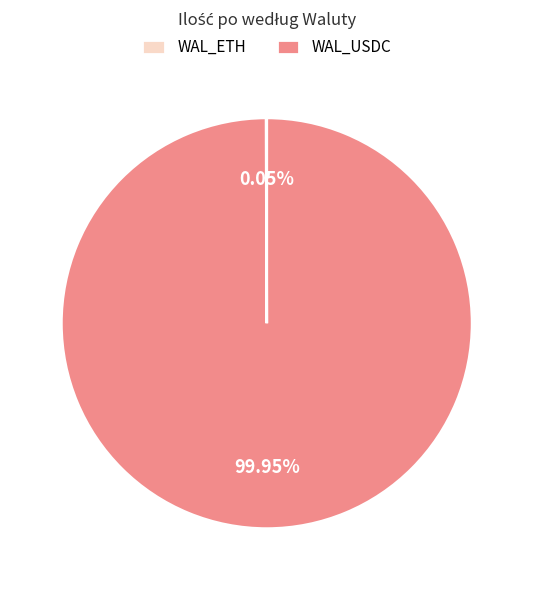

Does any single category account for the majority?

Yes